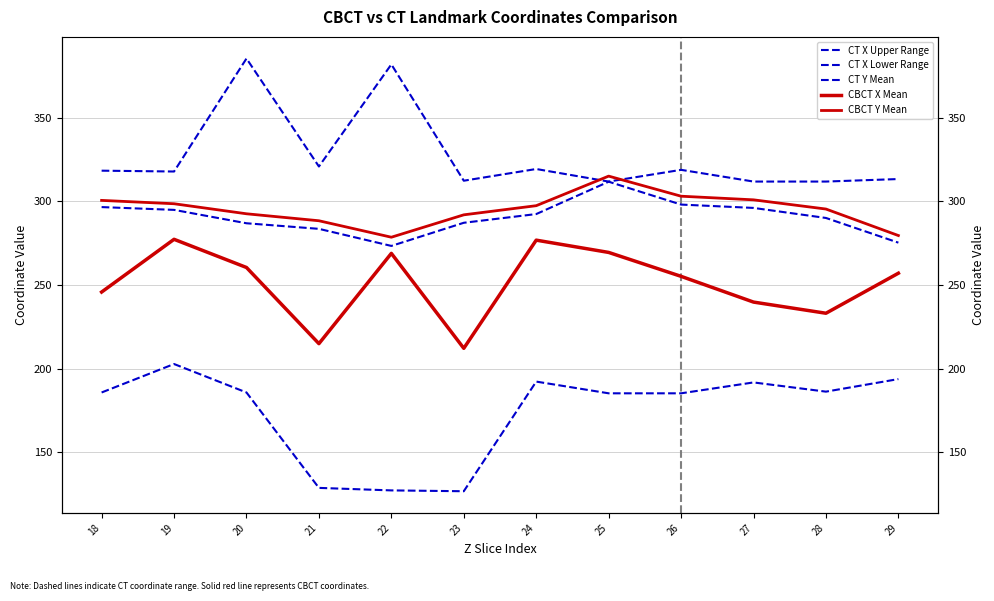

At how many categories does at least one series exceed 207?

12